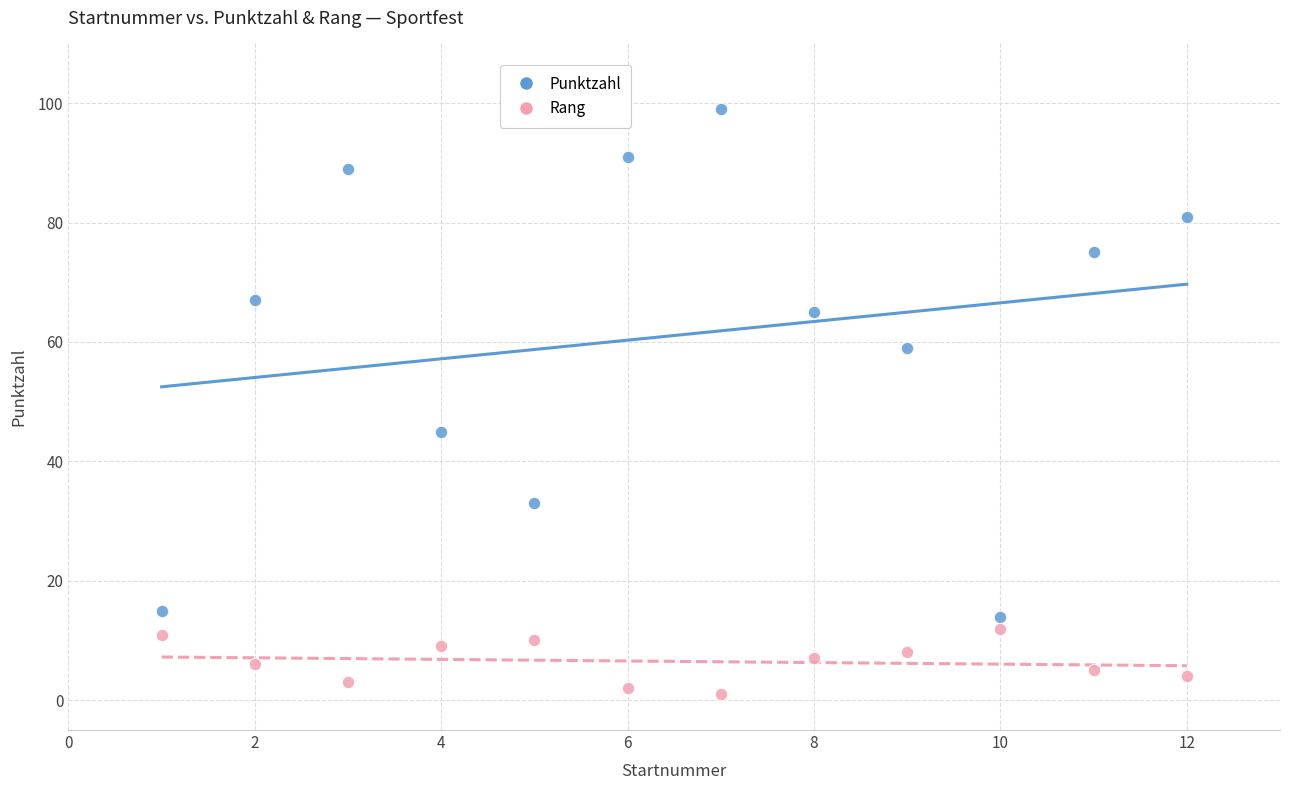

Which series has the widest spread of Y values?

Punktzahl